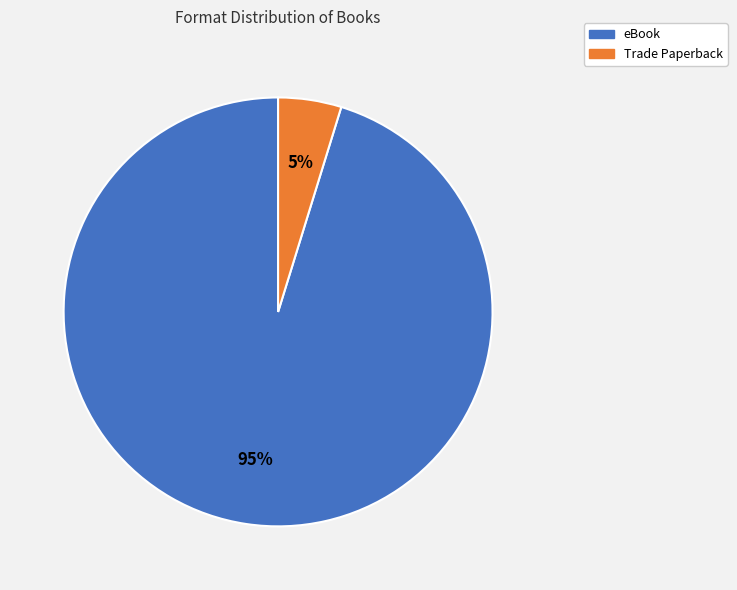

To the nearest percent, what portion does Trade Paperback represent?

5%